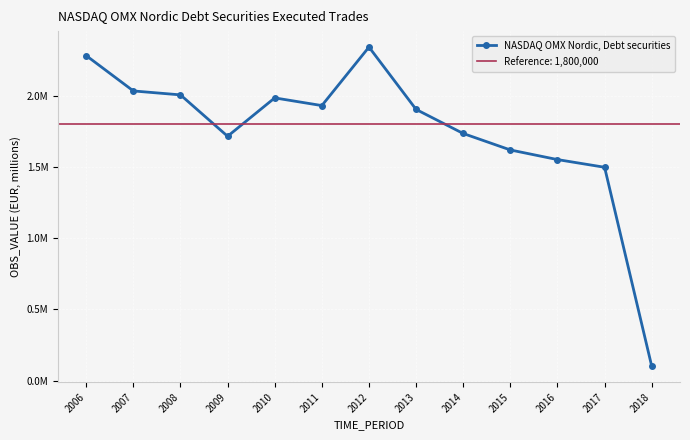

Rank the categories by value from highest to lowest.

2012, 2006, 2007, 2008, 2010, 2011, 2013, 2014, 2009, 2015, 2016, 2017, 2018